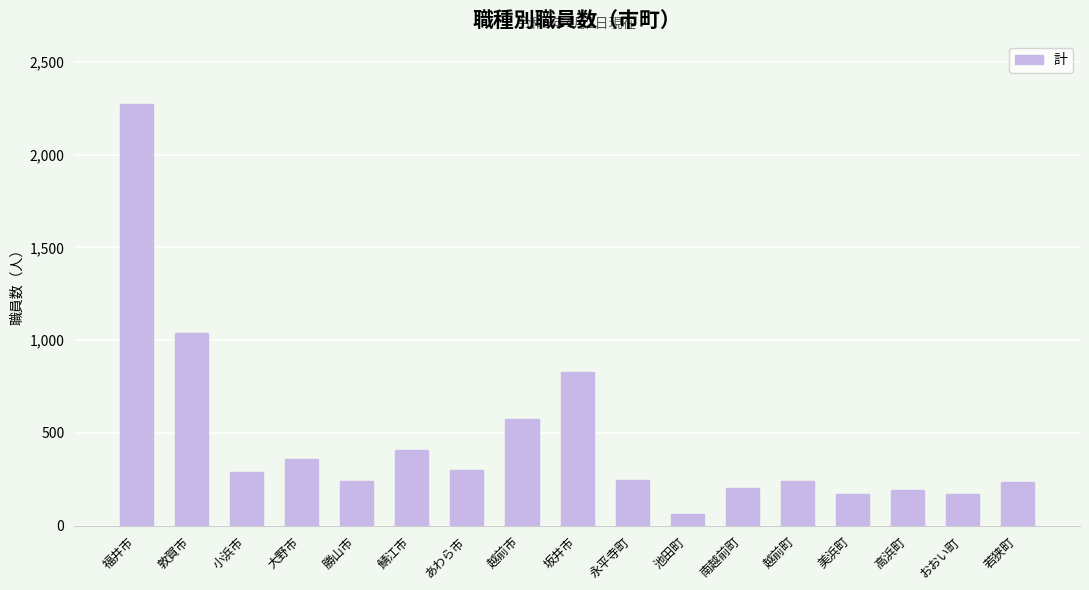

Are the bars grouped side by side (vs. stacked)?

No